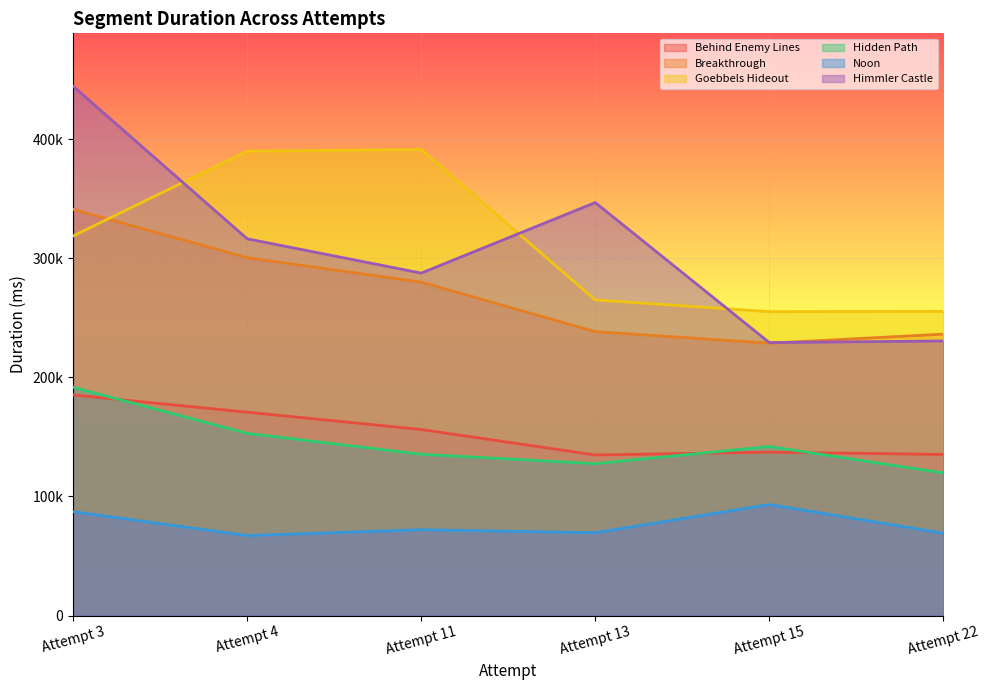

In Noon, how many points are lower than both neighbors (excluding endpoints)?

2